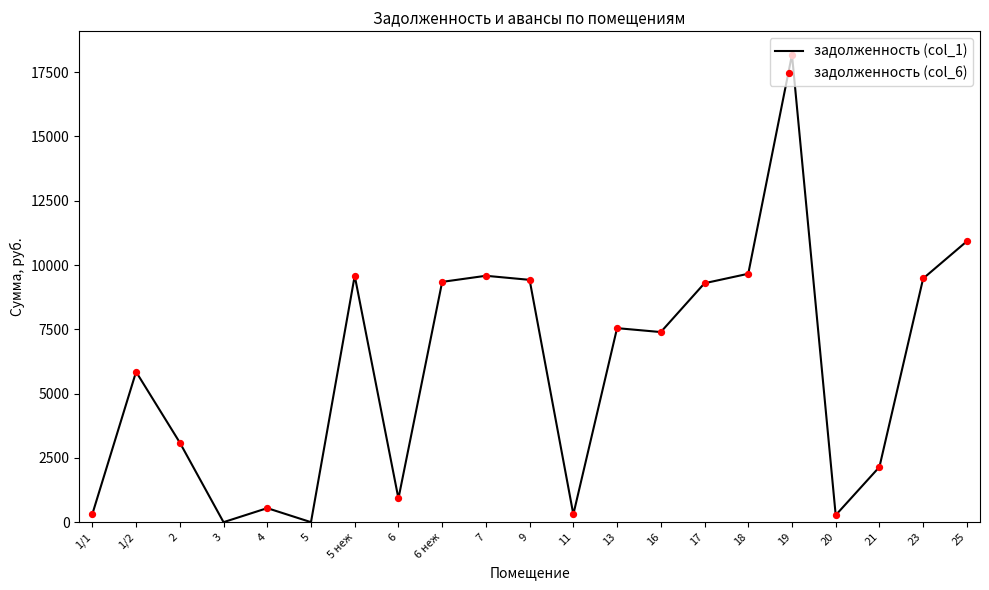

What is the ratio of the value at 1/2 to the value at 5 неж?

0.6